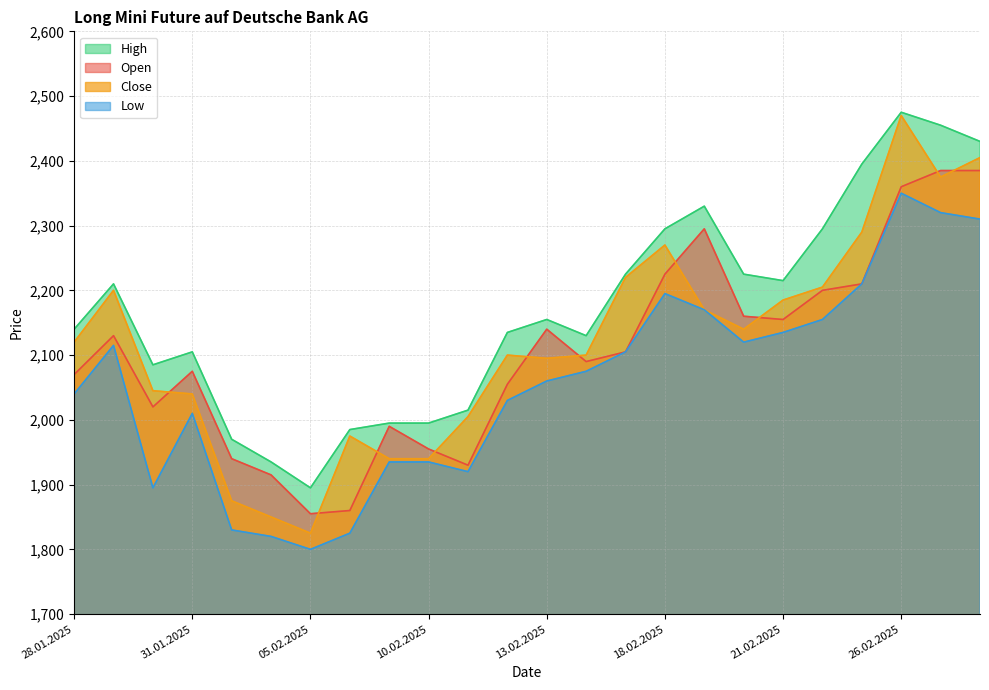

Where do Close and Open first cross each other?

30.01.2025 and 31.01.2025